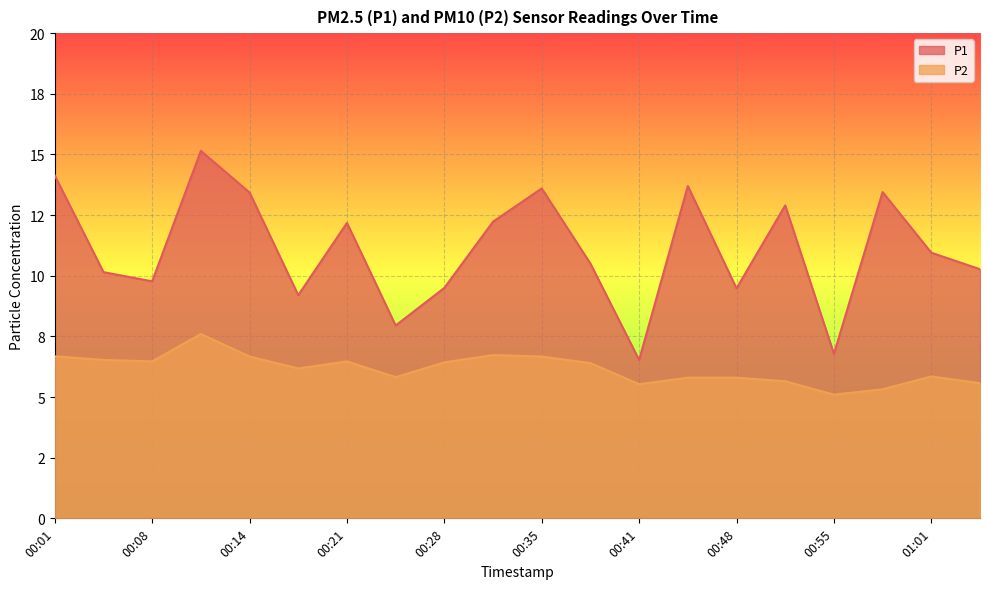

The P2 series shows 3.3 at 00:51. True or false?

False